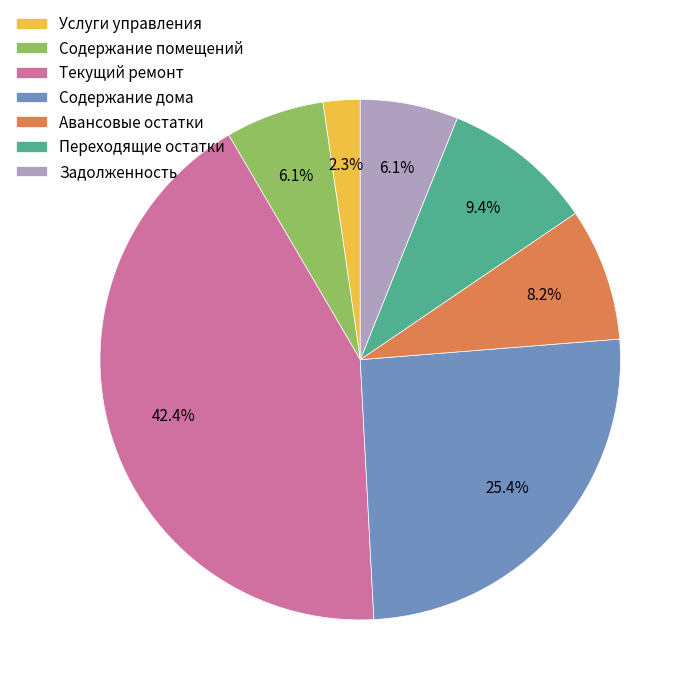

Which category has the biggest portion of the pie?

Текущий ремонт